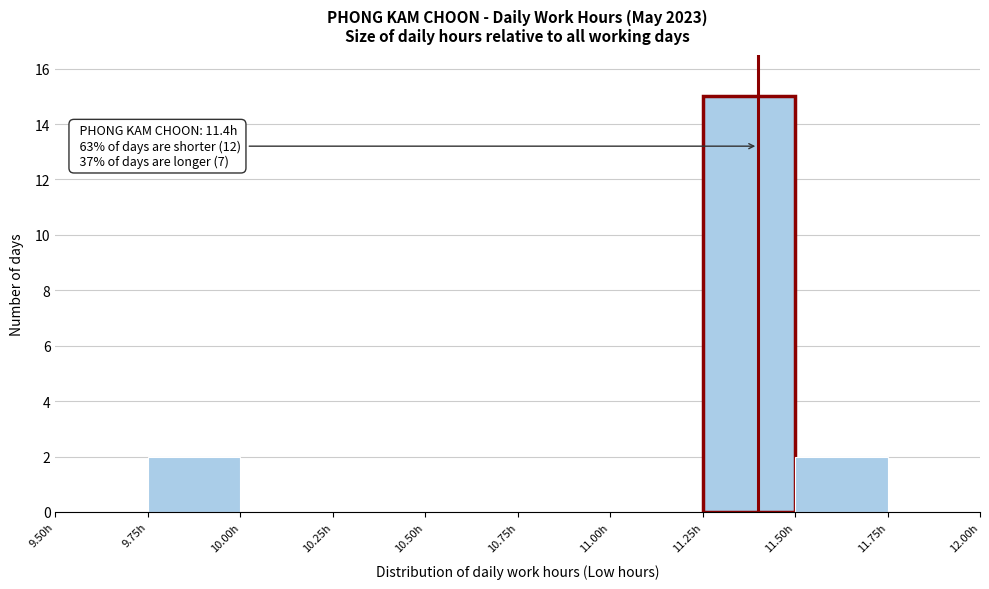

Over which range of the x-axis is the bar tallest?

11.25 to 11.50